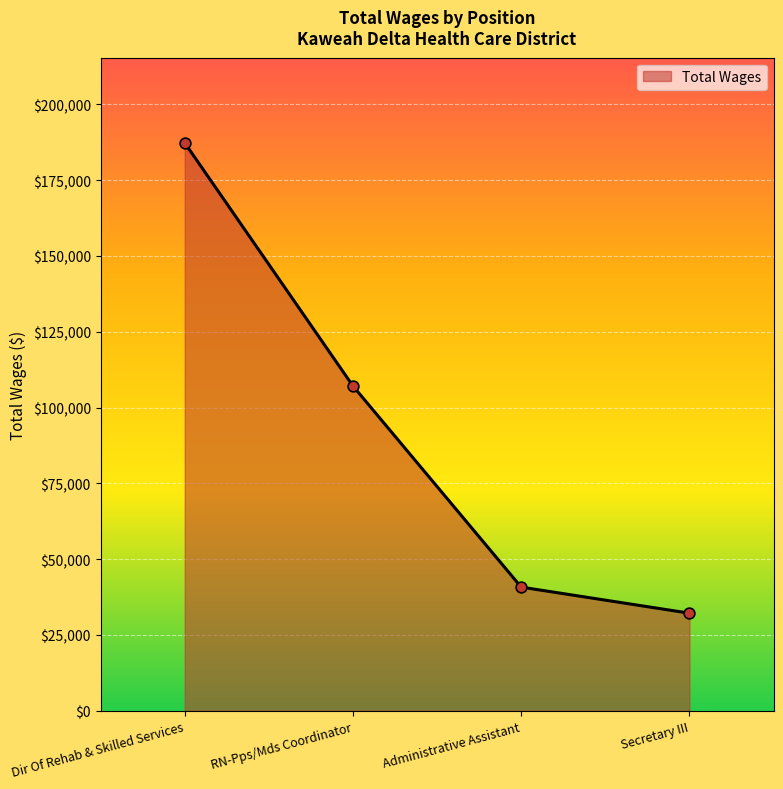

Approximately how many times larger is the value at Secretary III compared to Dir Of Rehab & Skilled Services?

0.2